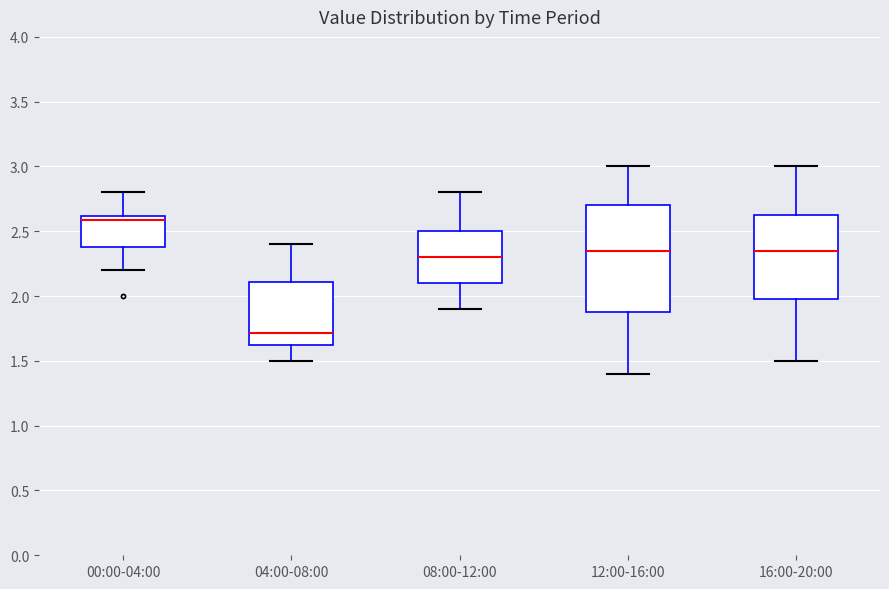

Comparing the boxes themselves (not the whiskers), which one is the tallest?

12:00-16:00